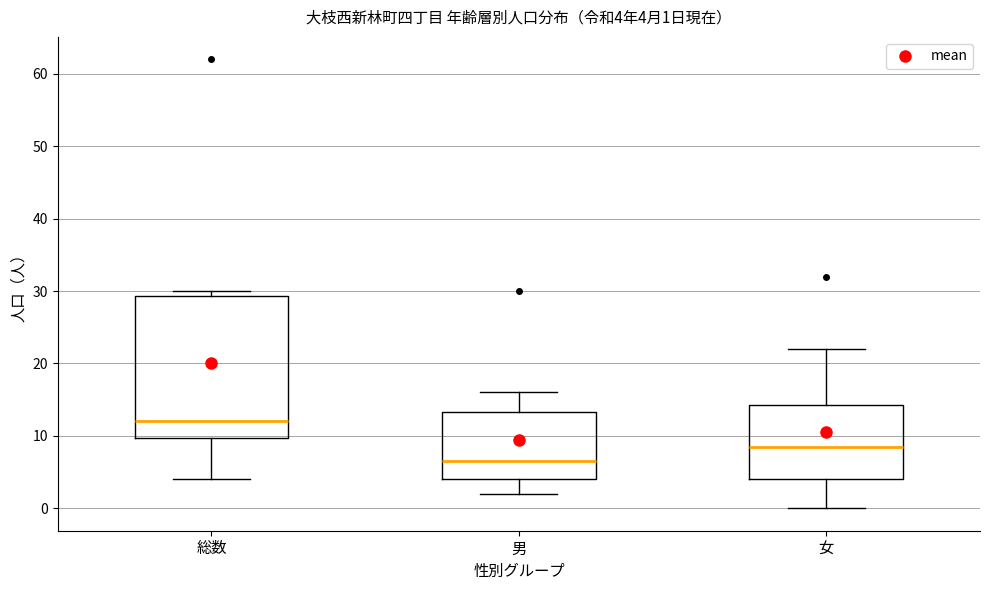

Comparing the boxes themselves (not the whiskers), which one is the tallest?

総数